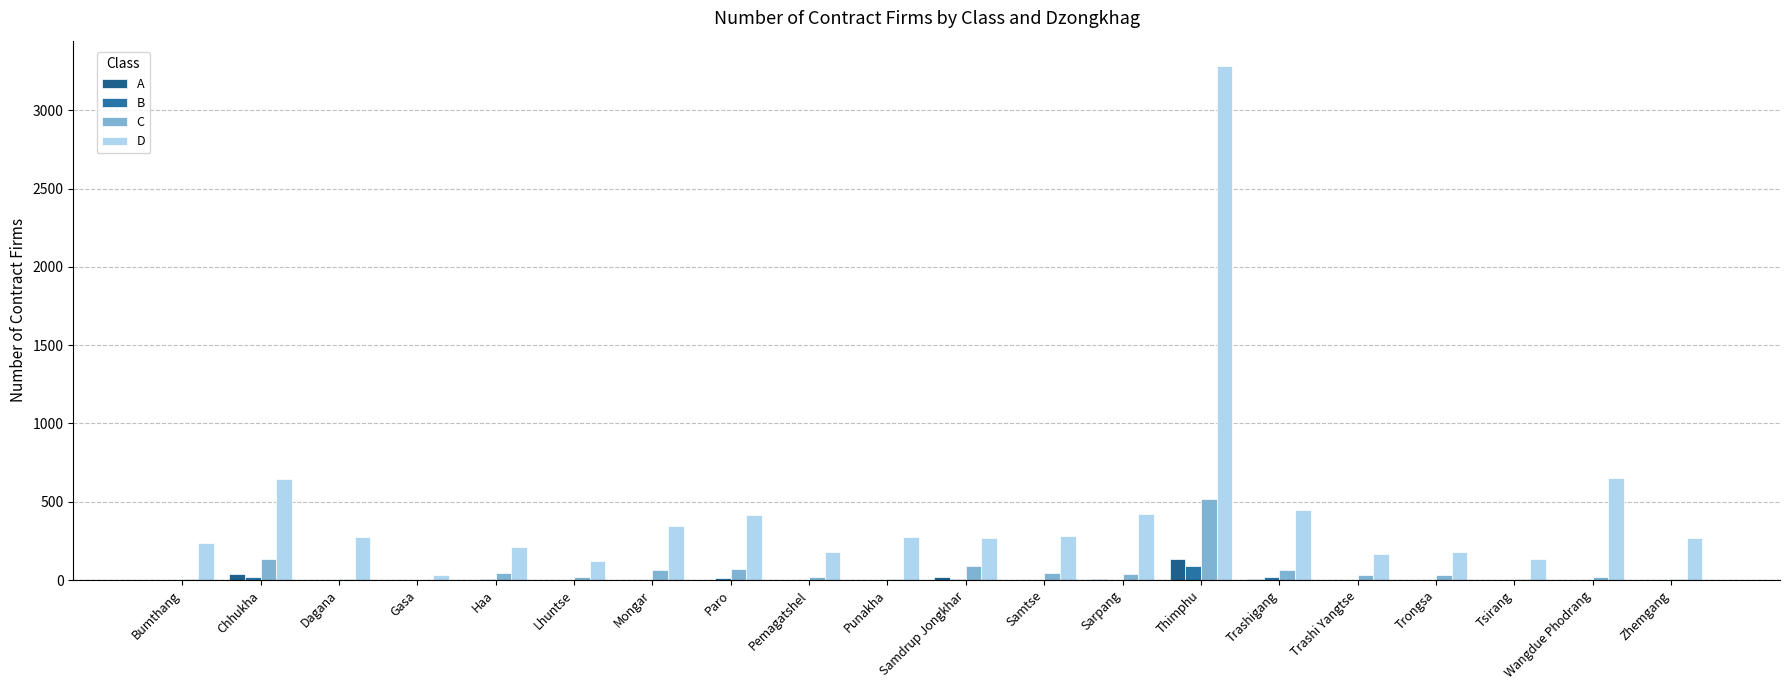

At which category does the chart reach its peak across all series?

Thimphu